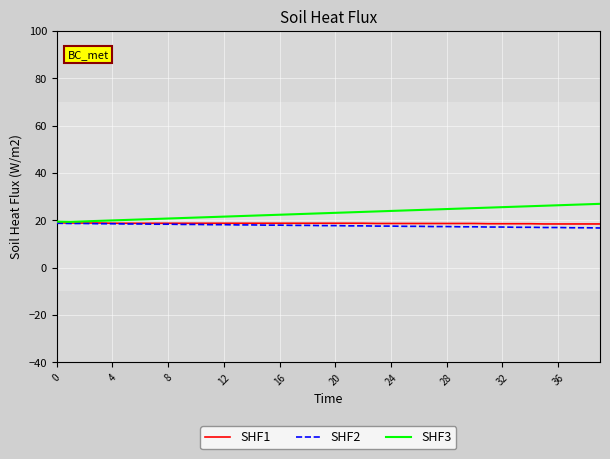

What is the smallest value displayed?

16.8